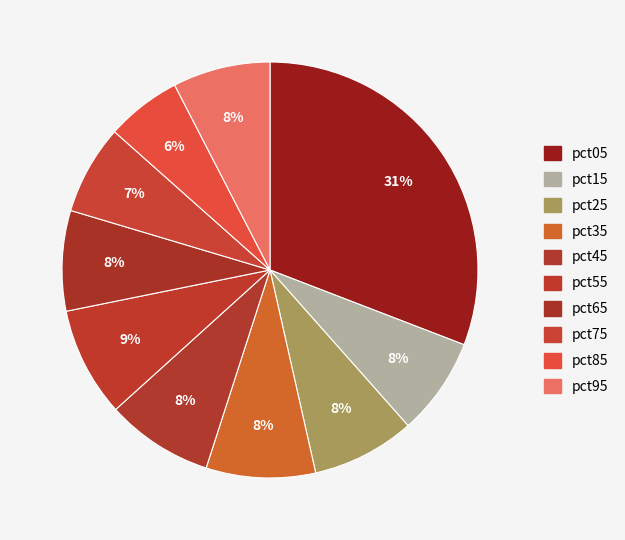

Between pct05 and pct35, which is larger?

pct05